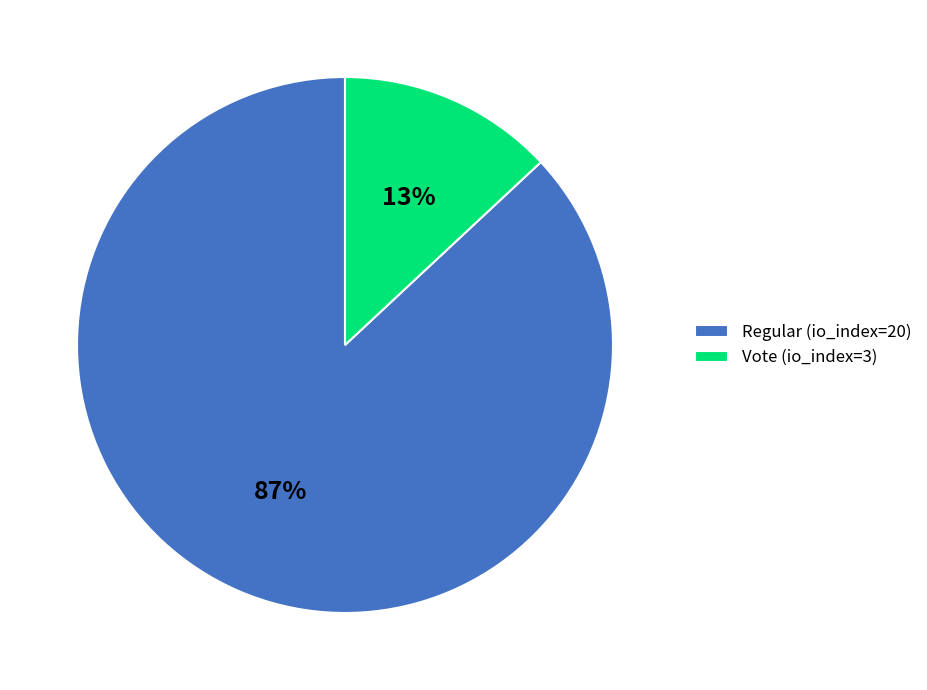

Which has a higher value, Regular (io_index=20) or Vote (io_index=3)?

Regular (io_index=20)